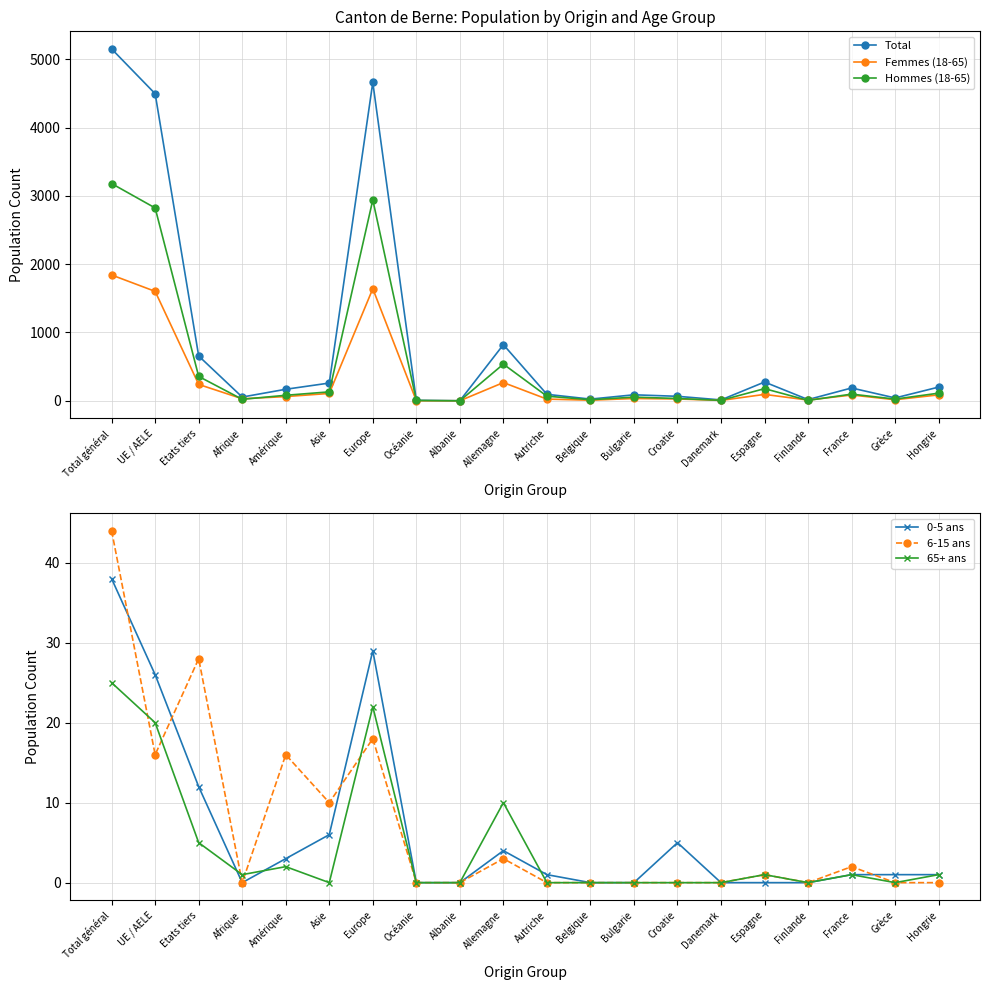

Which category has the lowest value across all series?

Albanie